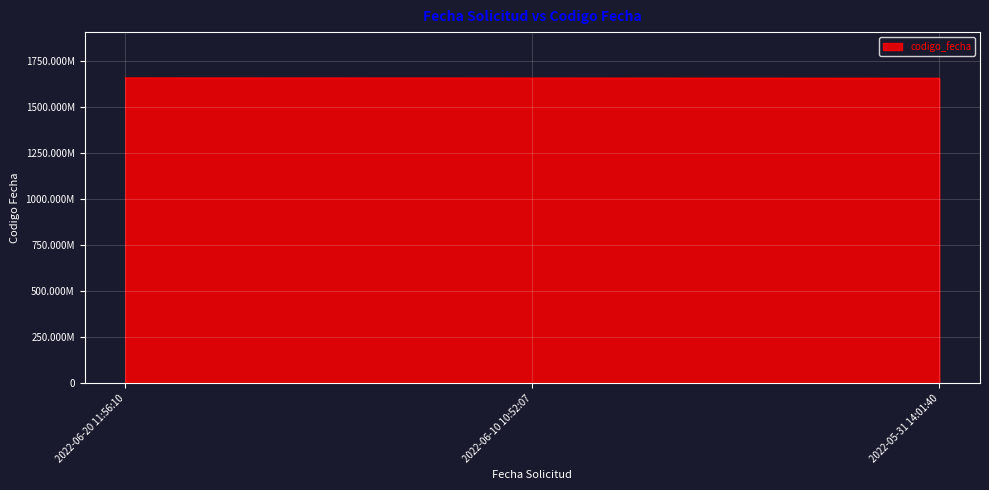

What is the label of the 1st point from the left?

2022-06-20 11:56:10